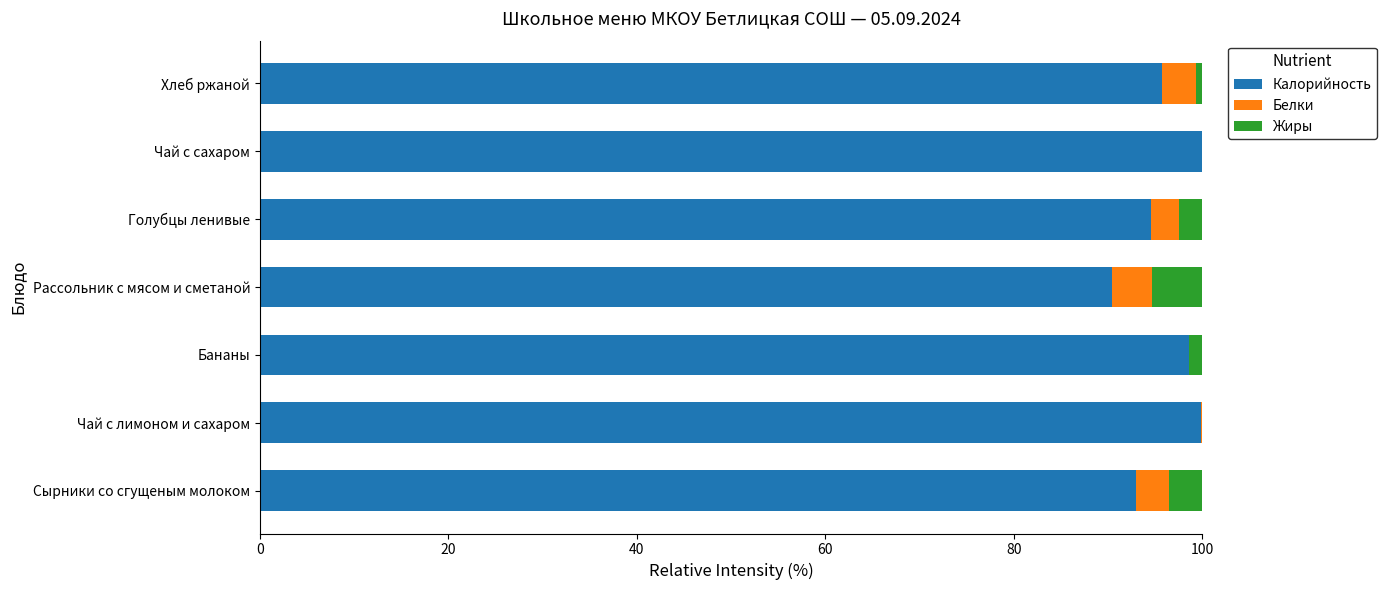

What is the sum of all Калорийность values?

672.0